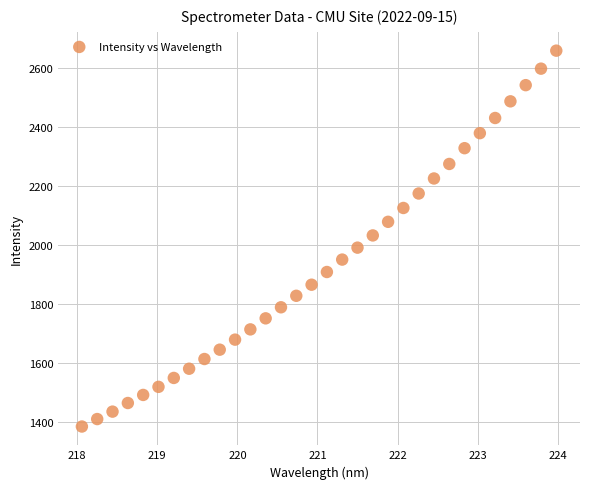

What is the range of X values (max minus min)?

5.9